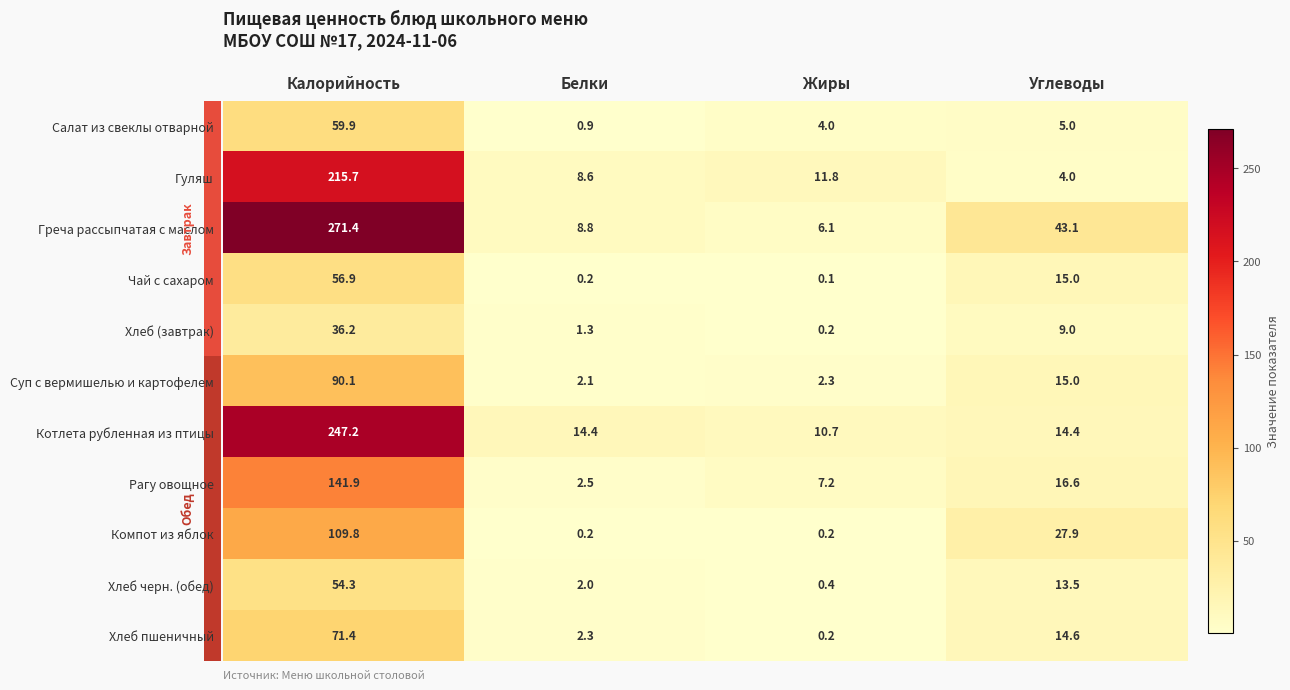

At which category is the sum across all series the highest?

Калорийность